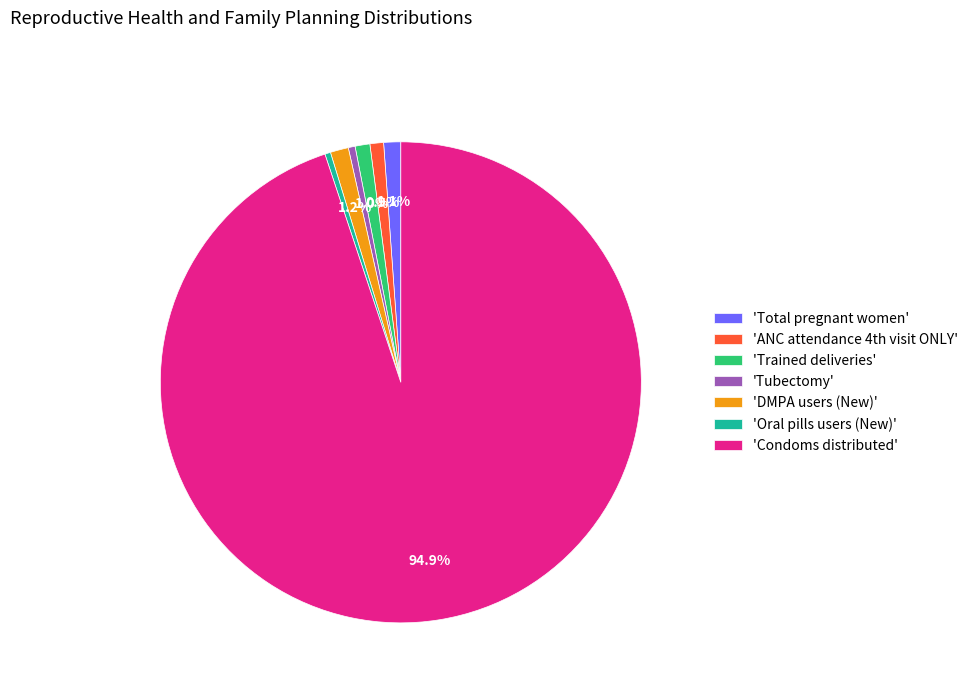

Between 'Condoms distributed' and 'Trained deliveries', which is larger?

'Condoms distributed'